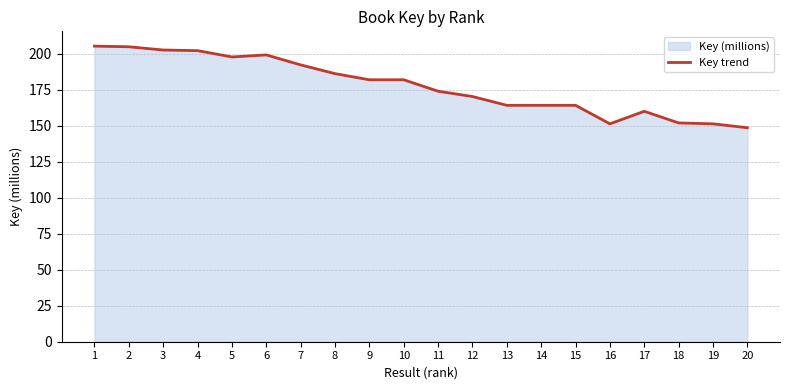

Between 1 and 11, which is larger?

1